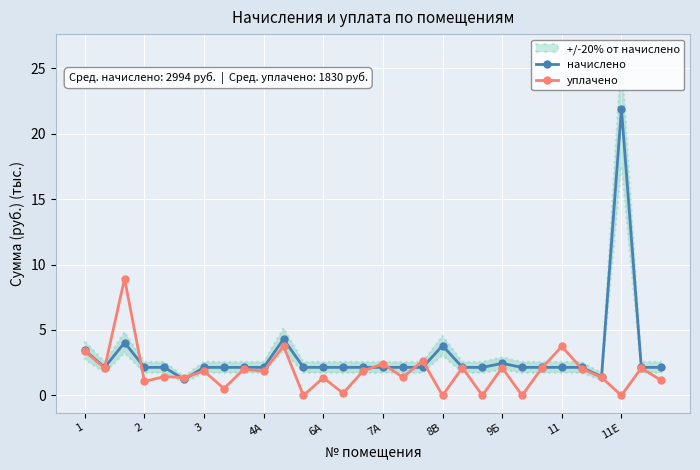

Rank the series by their average value, from lowest to highest.

уплачено, начислено